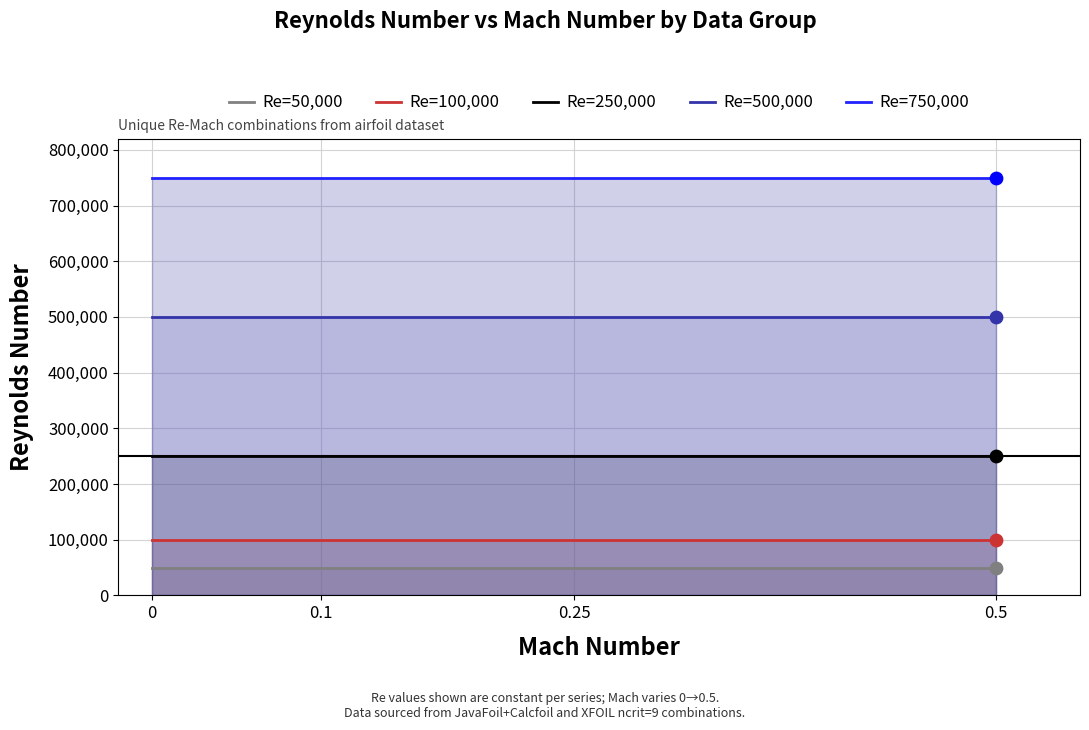

Which series contains the lowest Y value?

Re=50,000